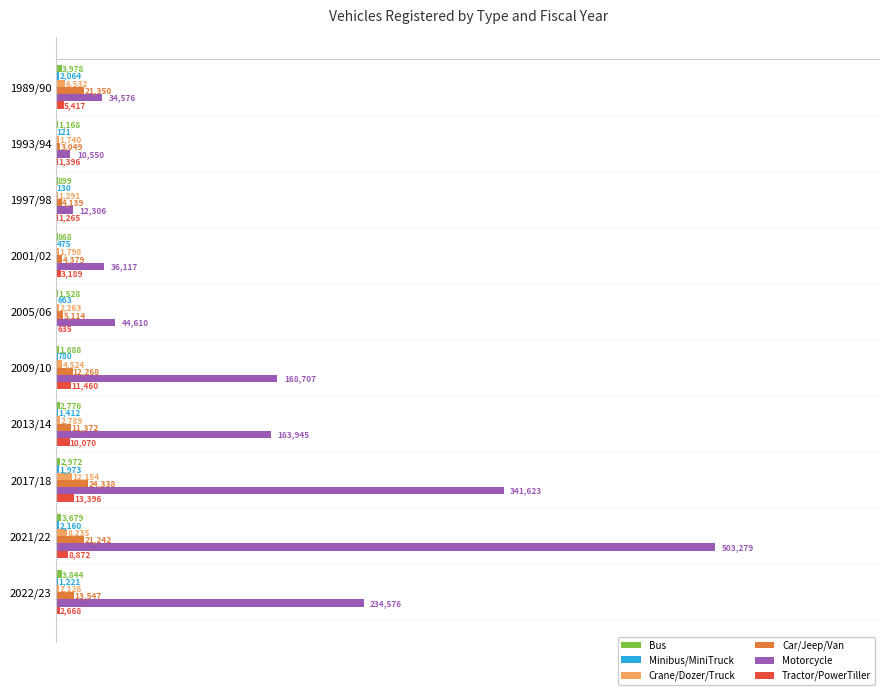

Count the number of data series in this chart.

6